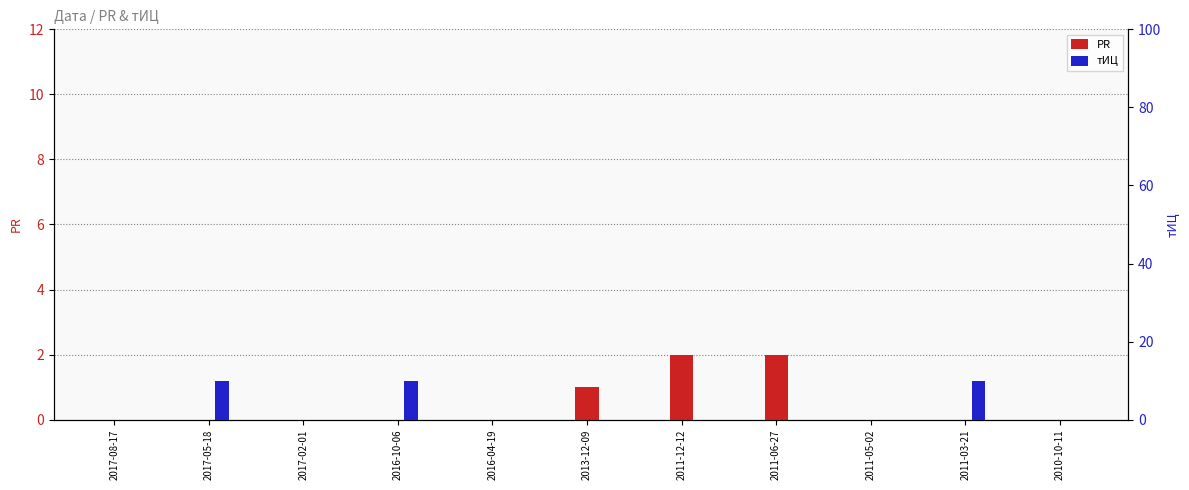

How many categories are shown in the chart?

11